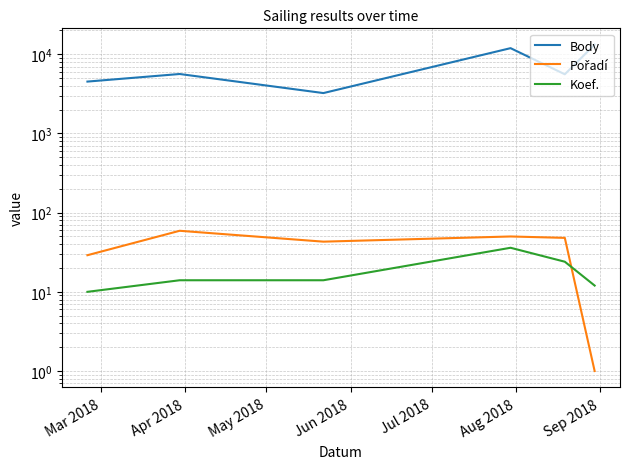

Rank the series by their maximum value, from lowest to highest.

Koef., Pořadí, Body